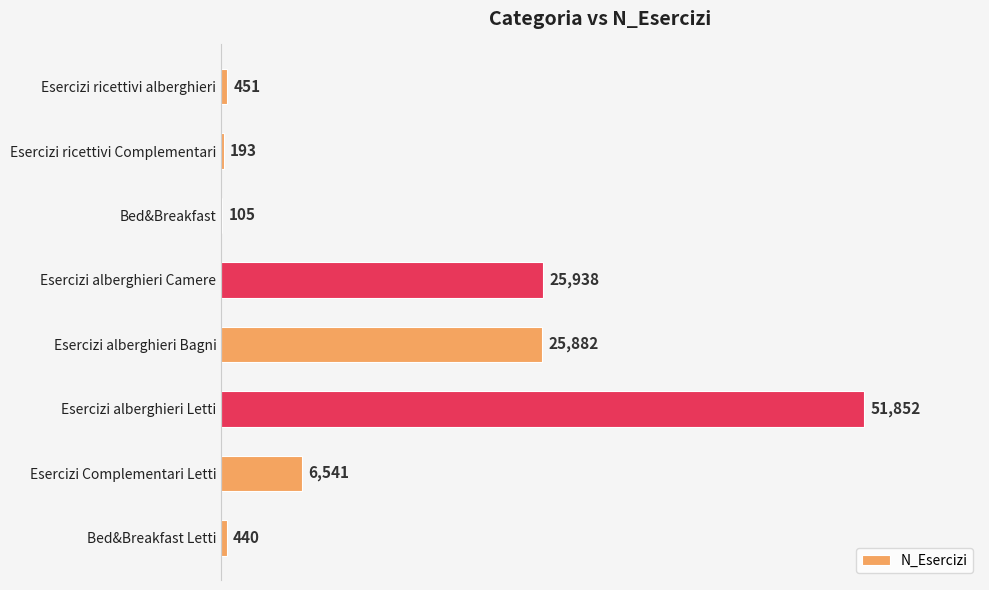

Reading top to bottom, extract all data points from this chart.

Esercizi ricettivi alberghieri=451	Esercizi ricettivi Complementari=193	Bed&Breakfast=105	Esercizi alberghieri Camere=25938	Esercizi alberghieri Bagni=25882	Esercizi alberghieri Letti=51852	Esercizi Complementari Letti=6541	Bed&Breakfast Letti=440